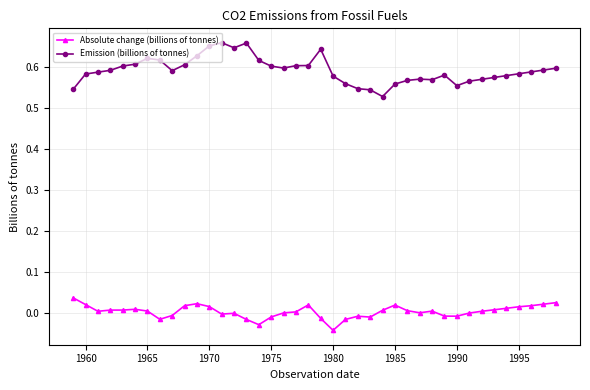

List the series in order of their peak value, highest first.

Emission (billions of tonnes), Absolute change (billions of tonnes)